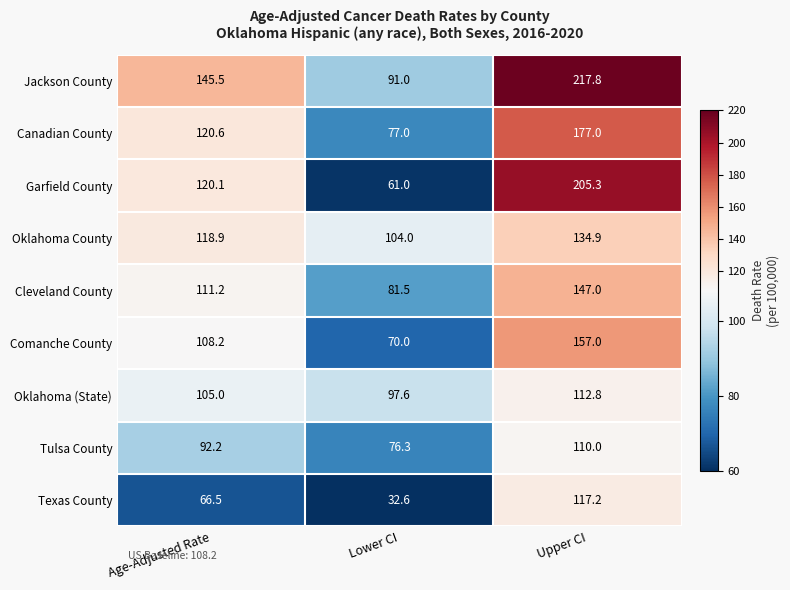

What is the lowest value of the Cleveland County series?

81.5